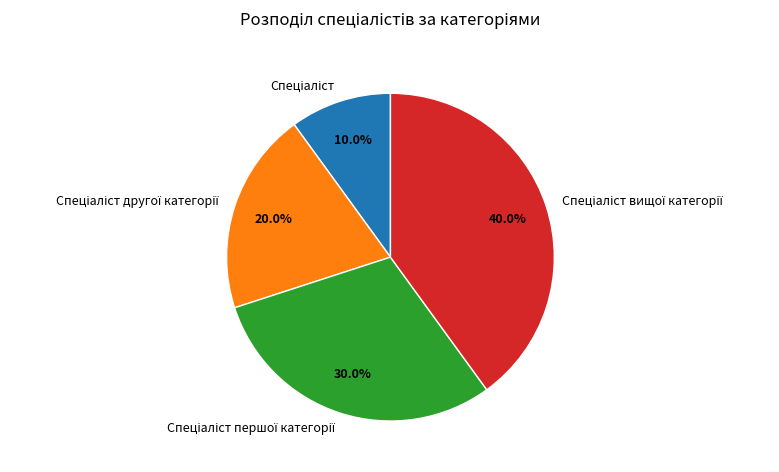

How many segments does this pie chart have?

4